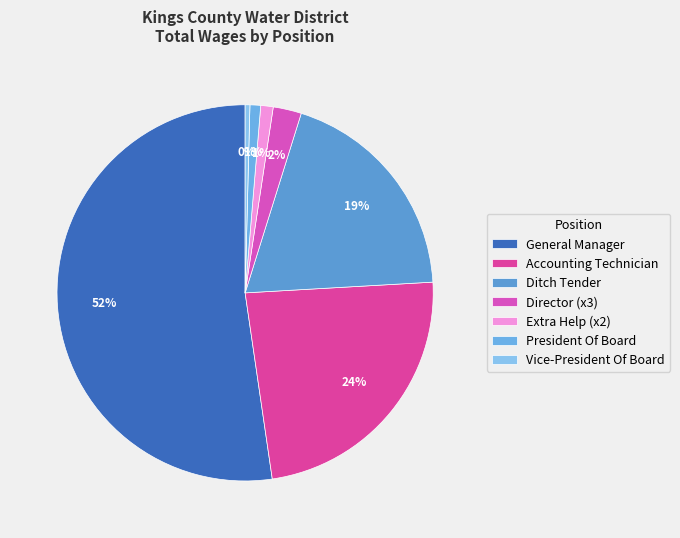

What is the majority slice?

General Manager